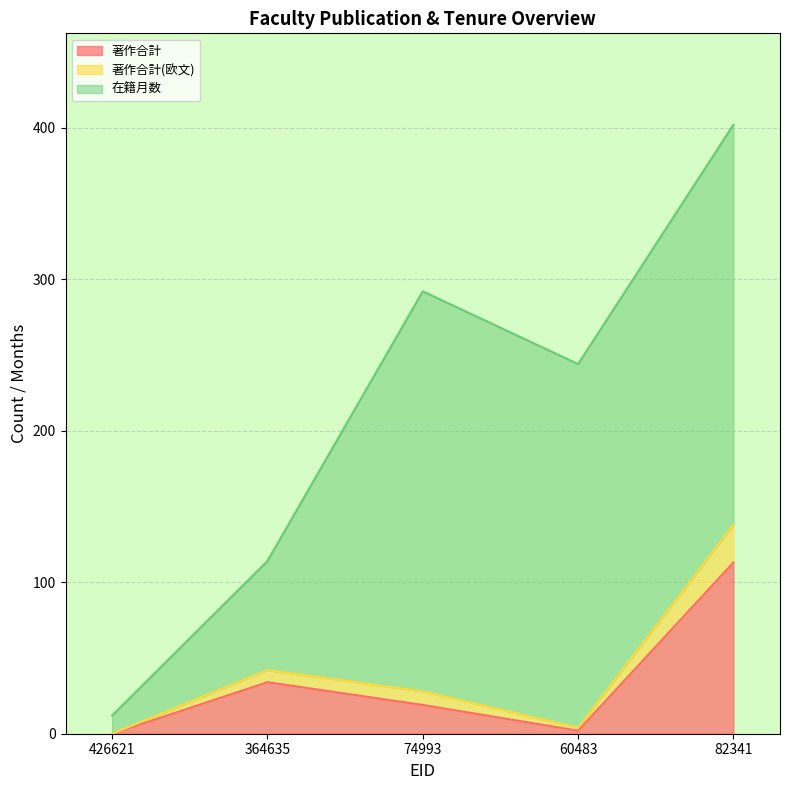

The 著作合計(欧文) series shows 1 at 60483. True or false?

False